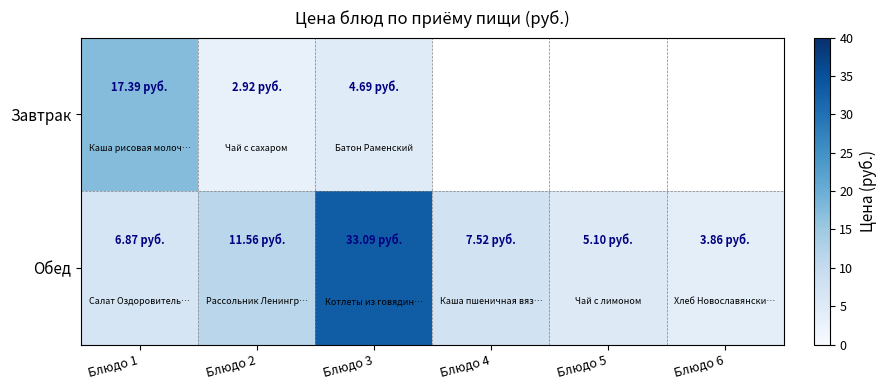

How many series are shown in this chart?

2